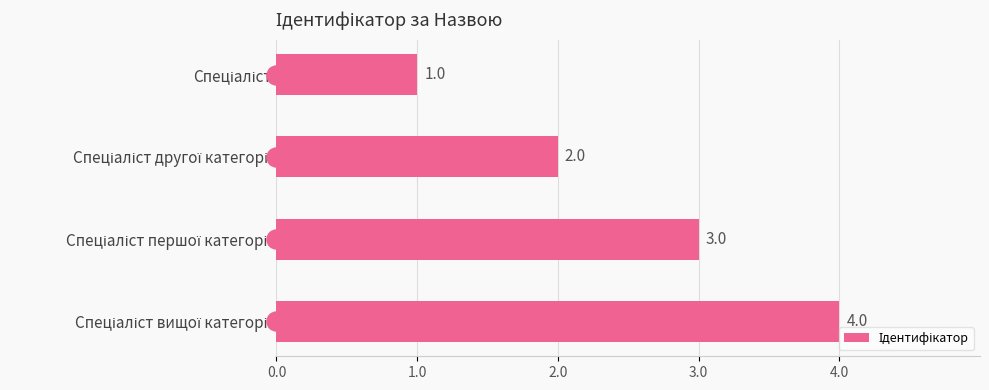

What is the value of the 3rd bar from the top?

3